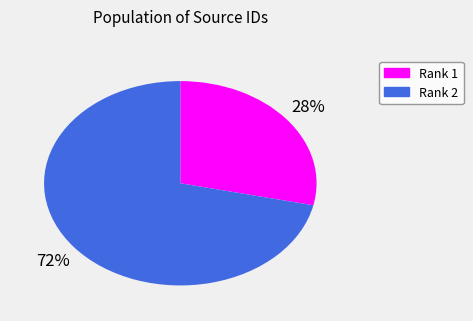

Which has a higher value, Rank 2 or Rank 1?

Rank 2